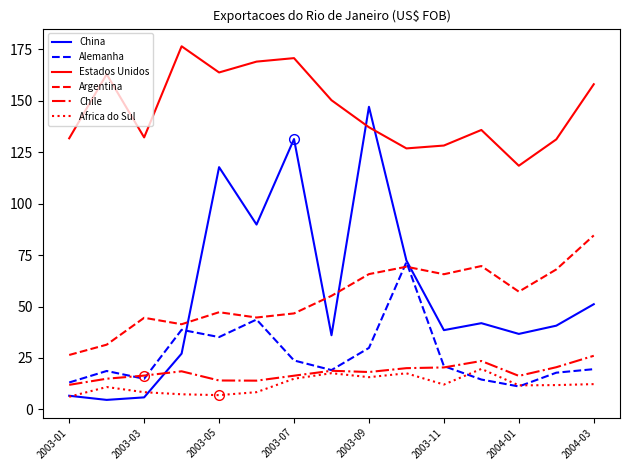

Which series has the largest total across all categories?

Estados Unidos